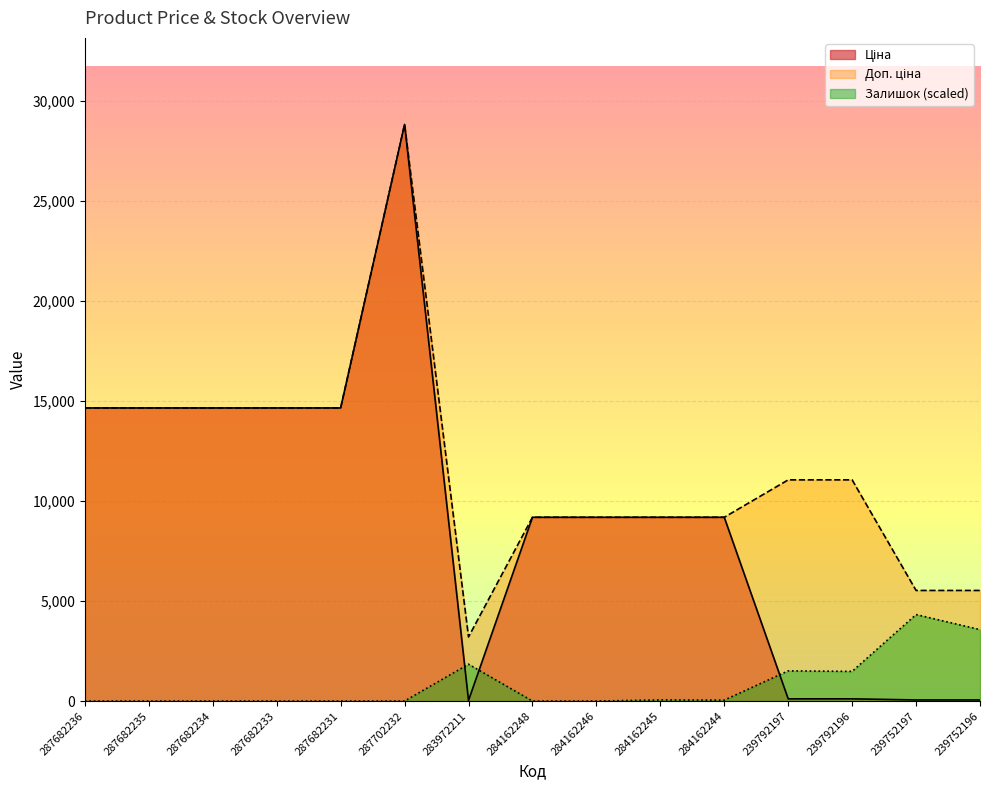

What is the total value across all series at 284162246?

18370.3